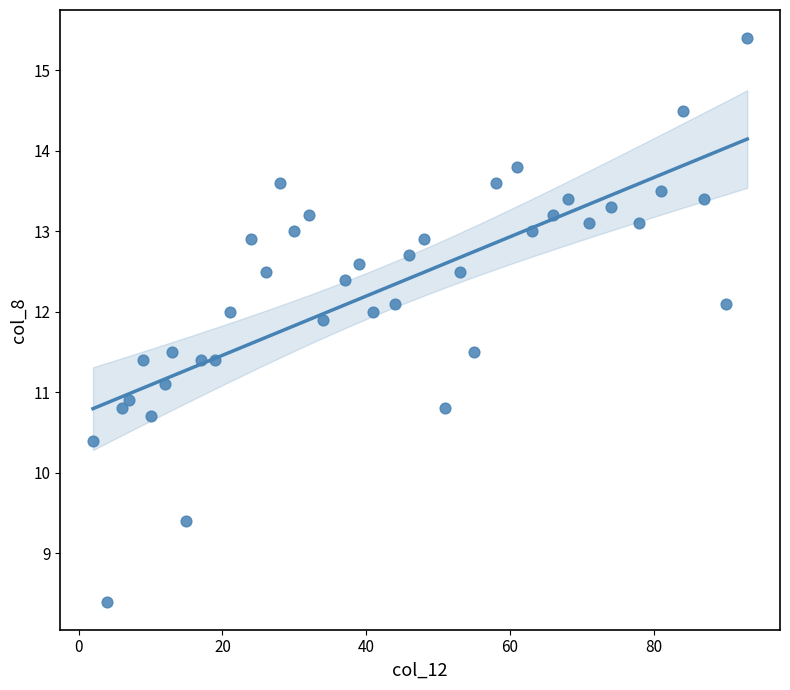

What is the range of X values (max minus min)?

91.0